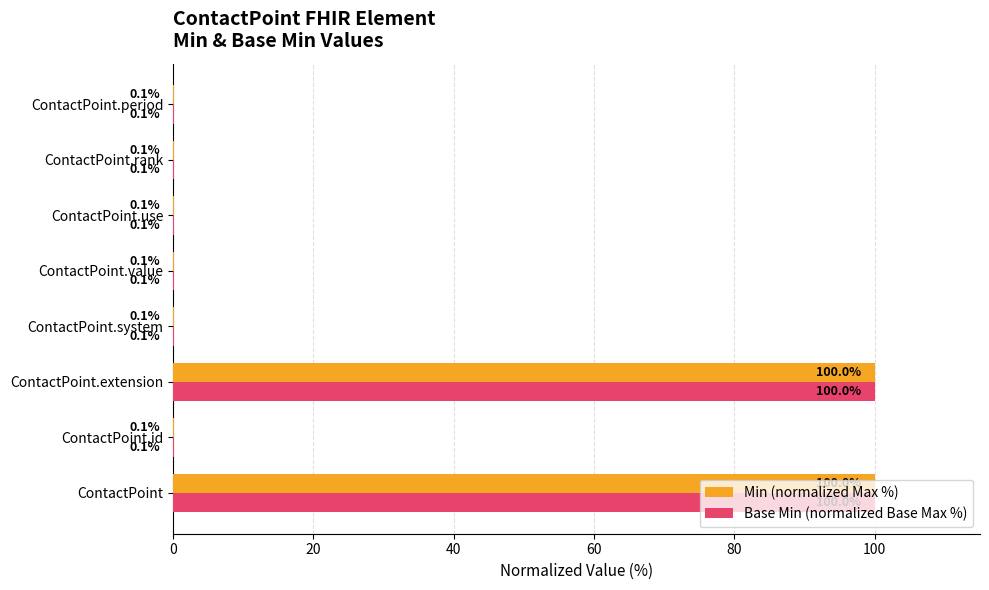

The Min (normalized Max %) series shows 100.0 at ContactPoint.extension. True or false?

True